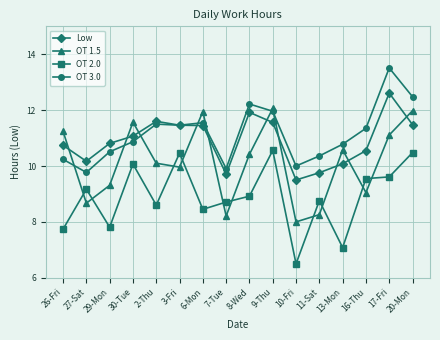

What is the approximate value of OT 1.5 at 2-Thu?

10.1